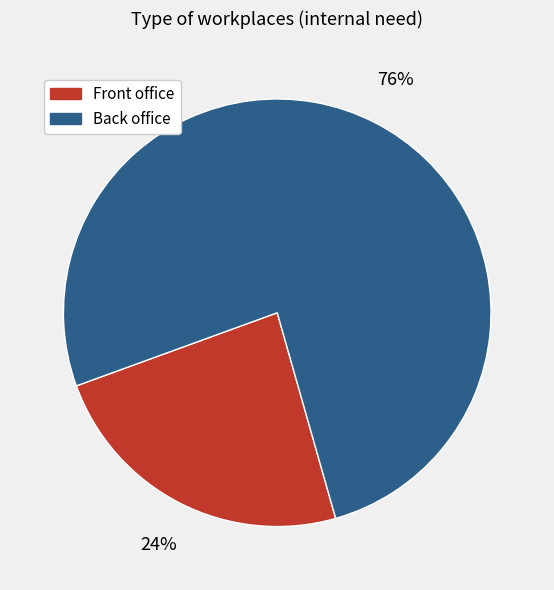

Do Front office and Back office together represent more than half of the pie?

Yes